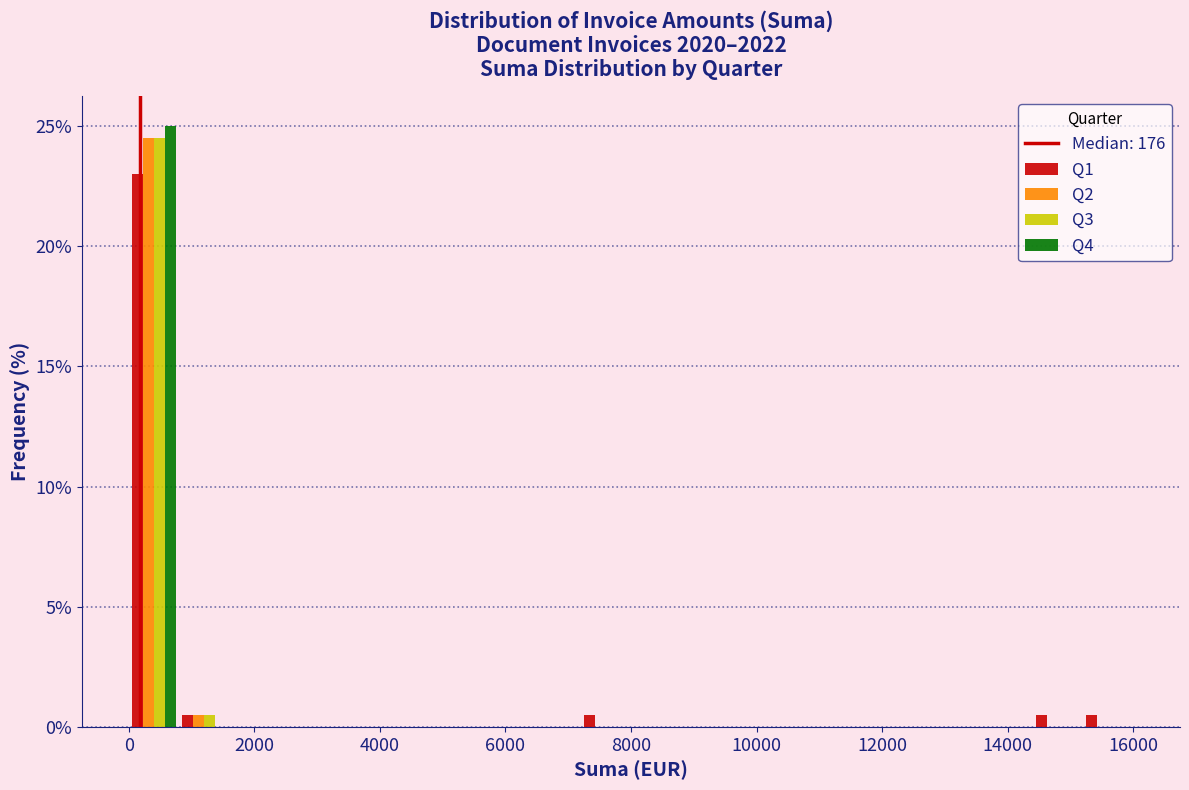

What is the height of the Q4 bar covering 0 to 800 on the x-axis? The values are not printed on the chart, so give them approximately, as read against the axis.

25.0